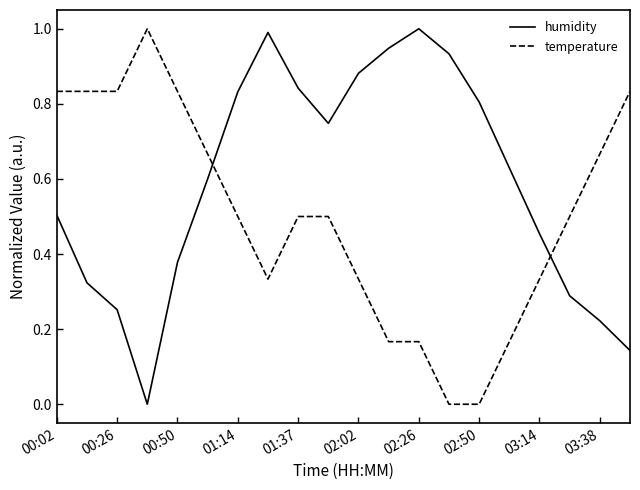

How many distinct data groups are displayed?

2